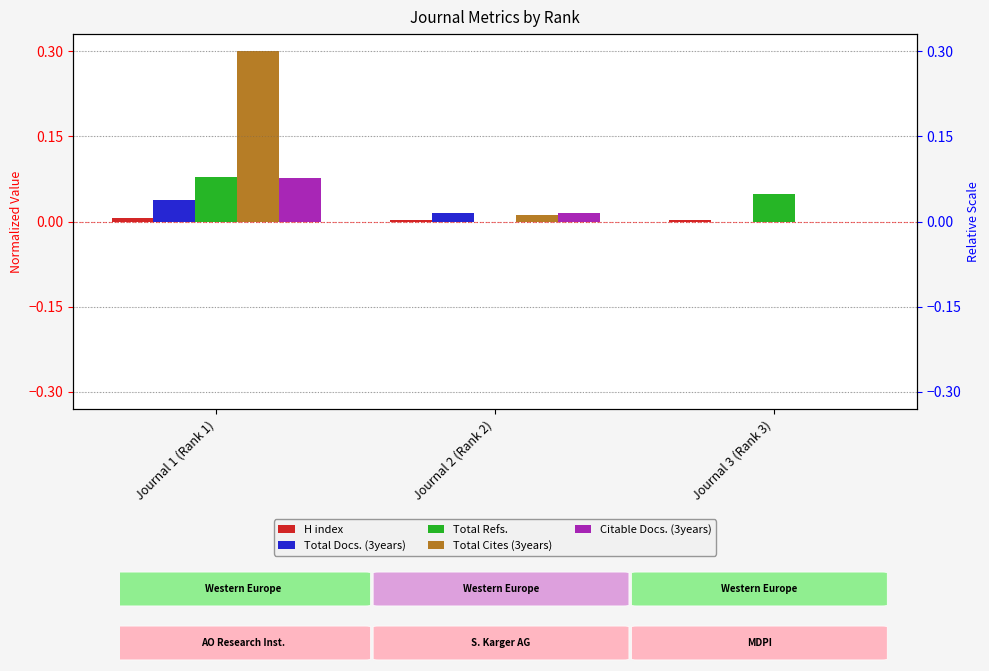

At which category is the sum across all series the highest?

Journal 1 (Rank 1)